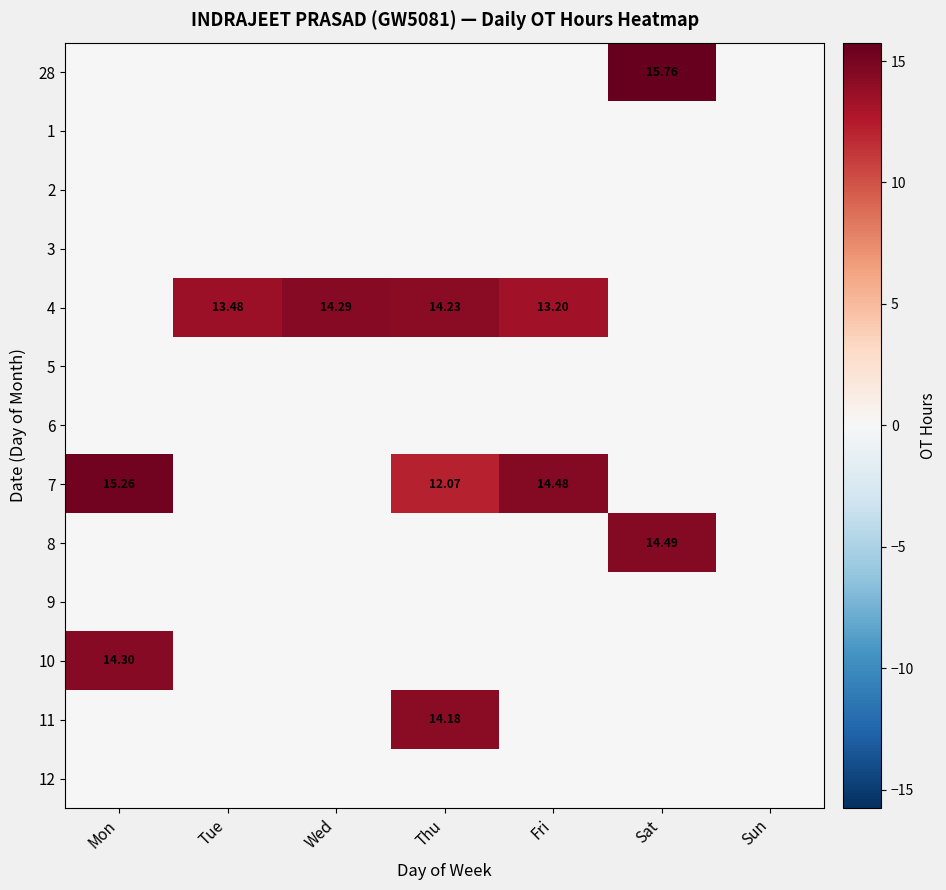

True or false: 12 has a value of 0.0 at Thu.

True